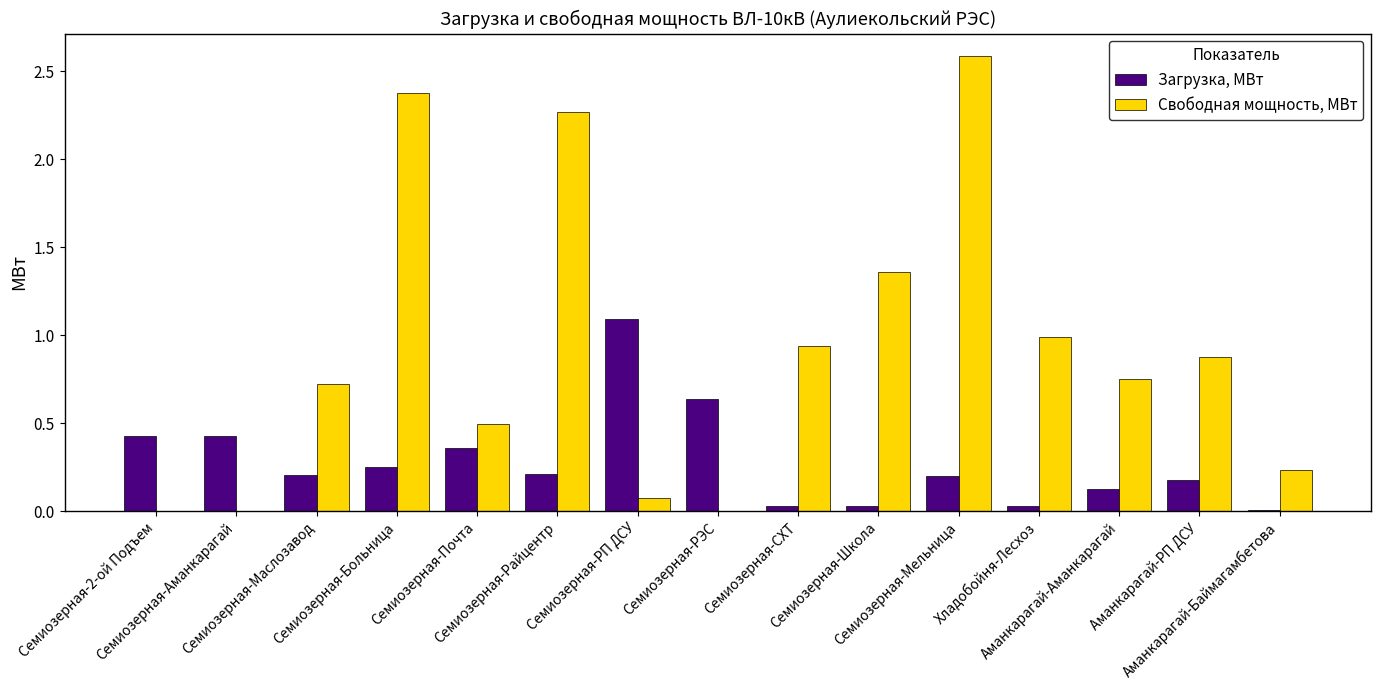

What is the greatest value displayed?

2.6